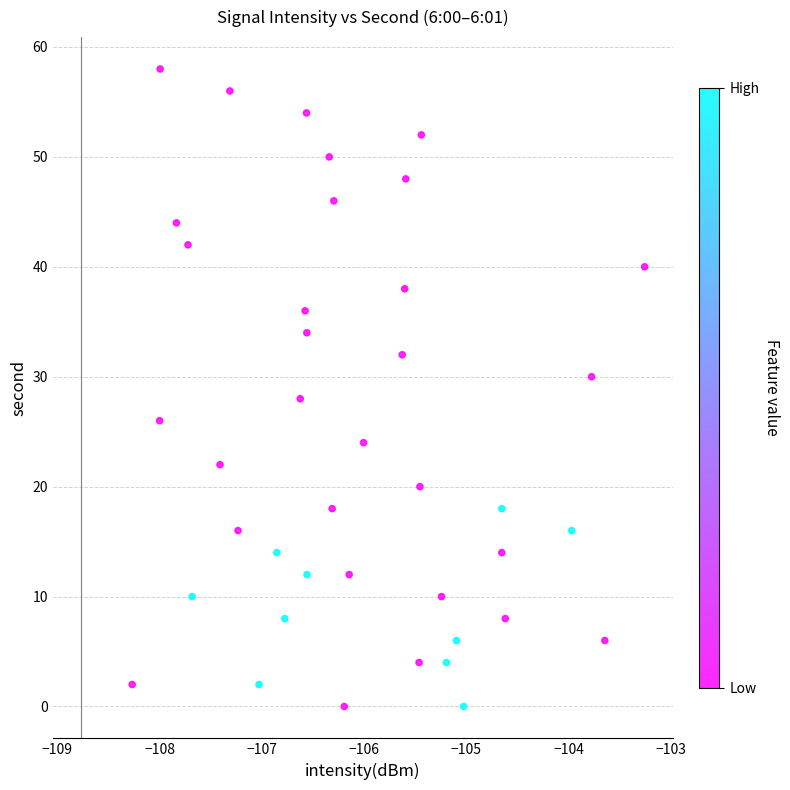

What is the range of Y values (max minus min)?

58